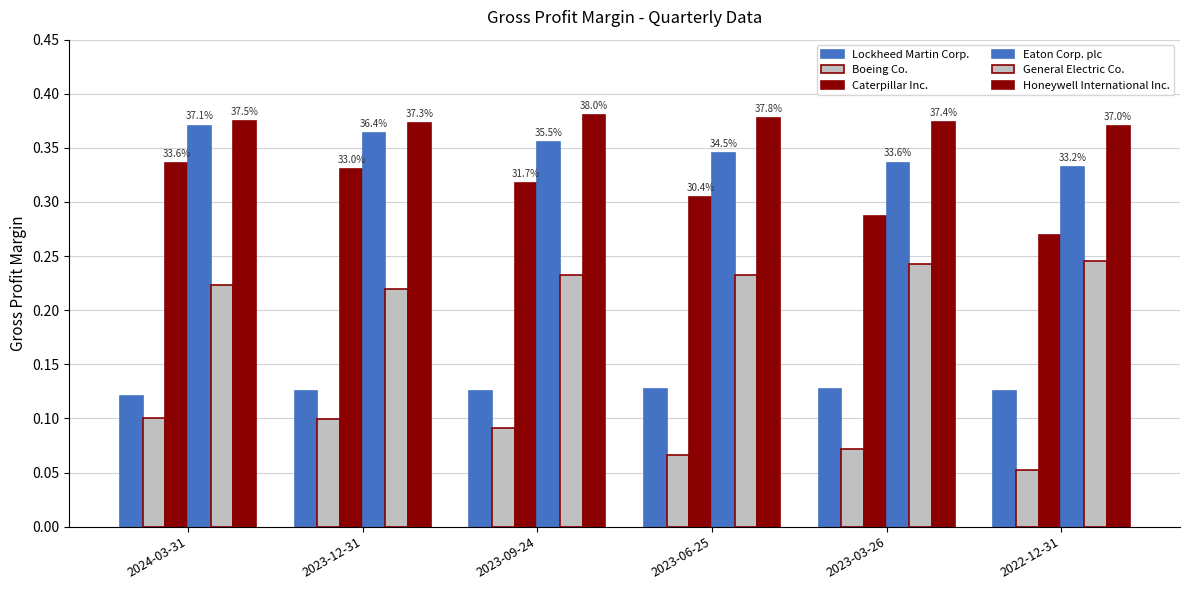

At which label does Boeing Co. reach its minimum?

2022-12-31